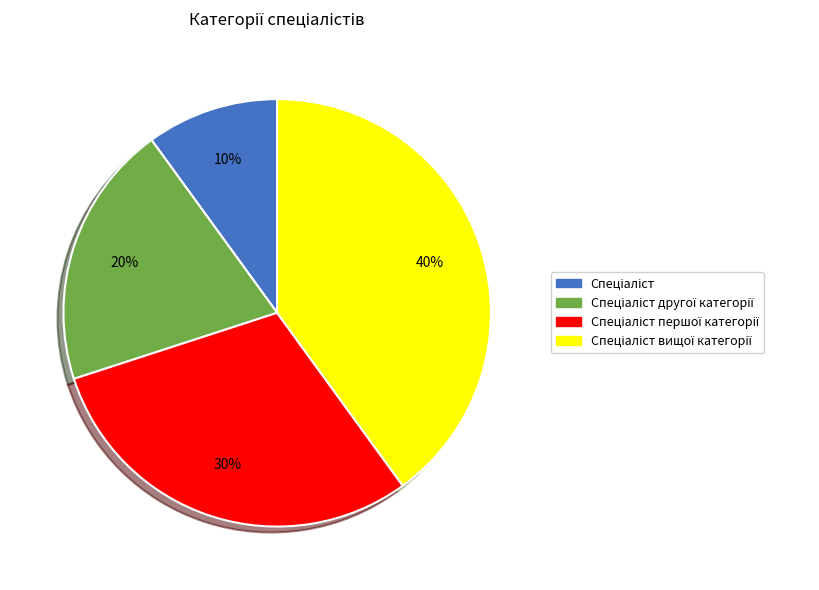

Is there any slice that represents more than half of the pie?

No